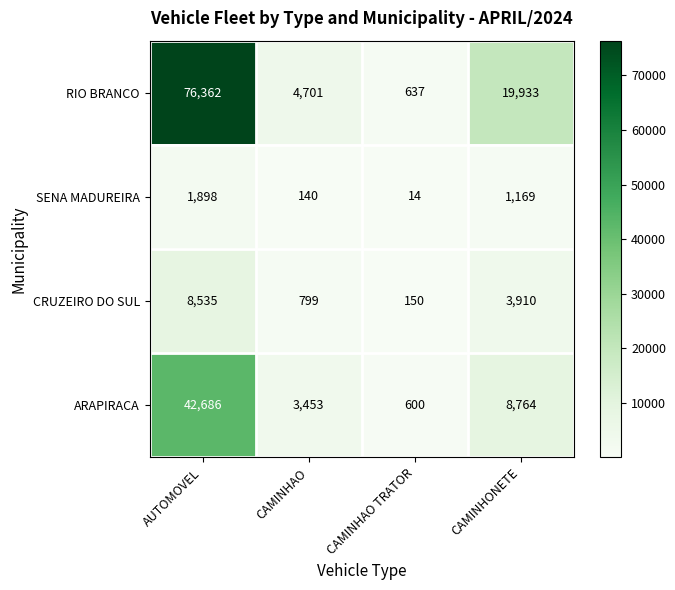

What is the difference between the SENA MADUREIRA values at CAMINHONETE and CAMINHAO TRATOR?

1155